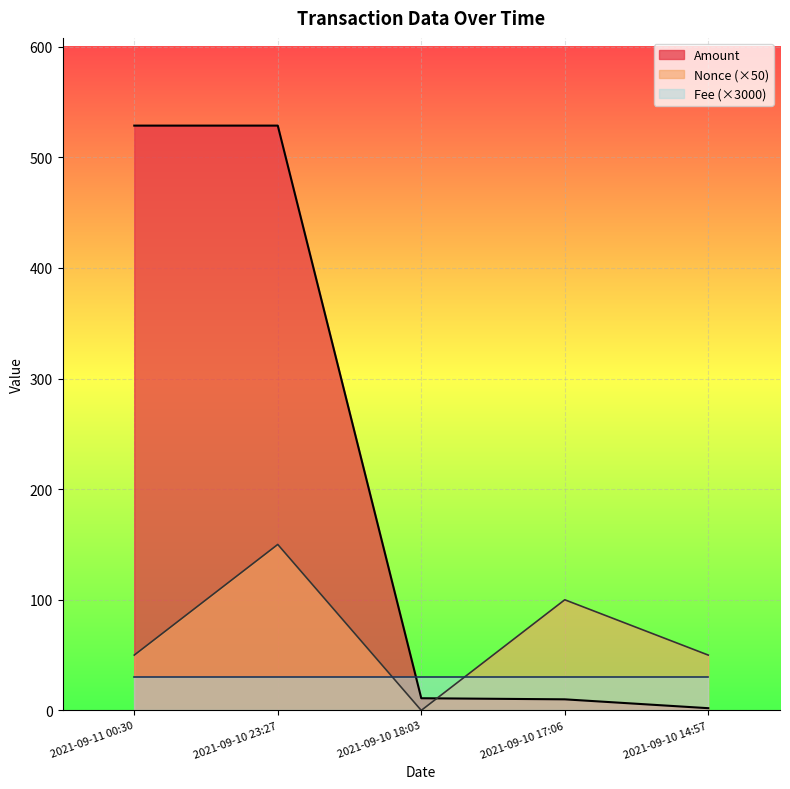

What is the spread (max minus min) of values at 2021-09-11 00:30?

498.3